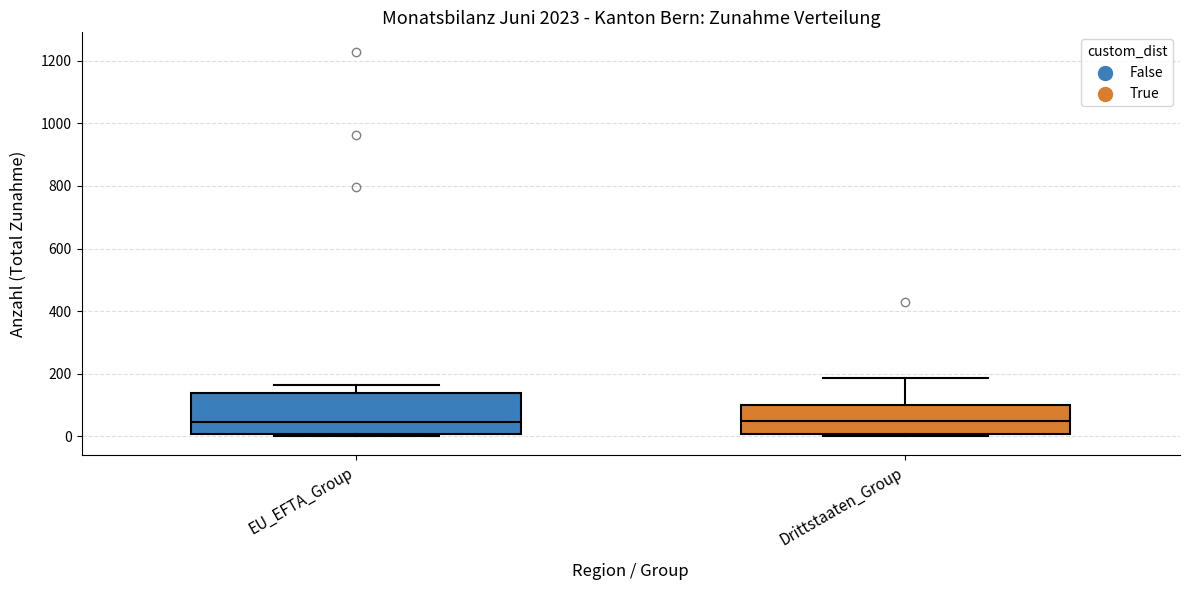

Where does the upper whisker of the box for Drittstaaten_Group end on the y-axis? The values are not printed on the chart, so give them approximately, as read against the axis.

180